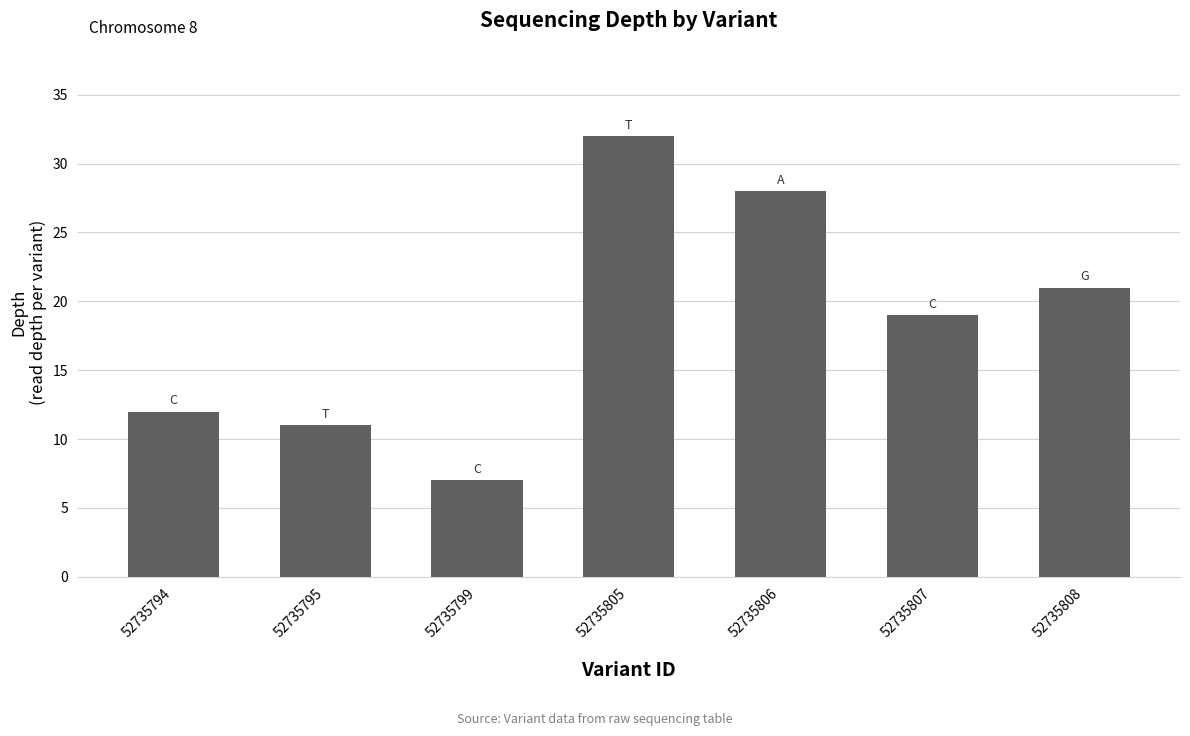

How many categories are shown in the chart?

7